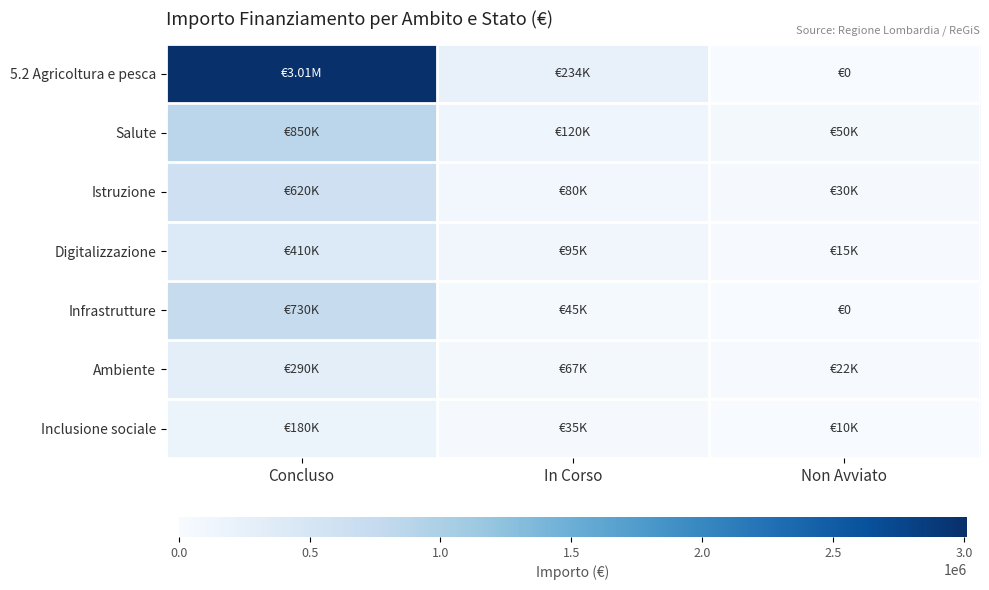

Which series has the largest range (max minus min)?

5.2 Agricoltura e pesca